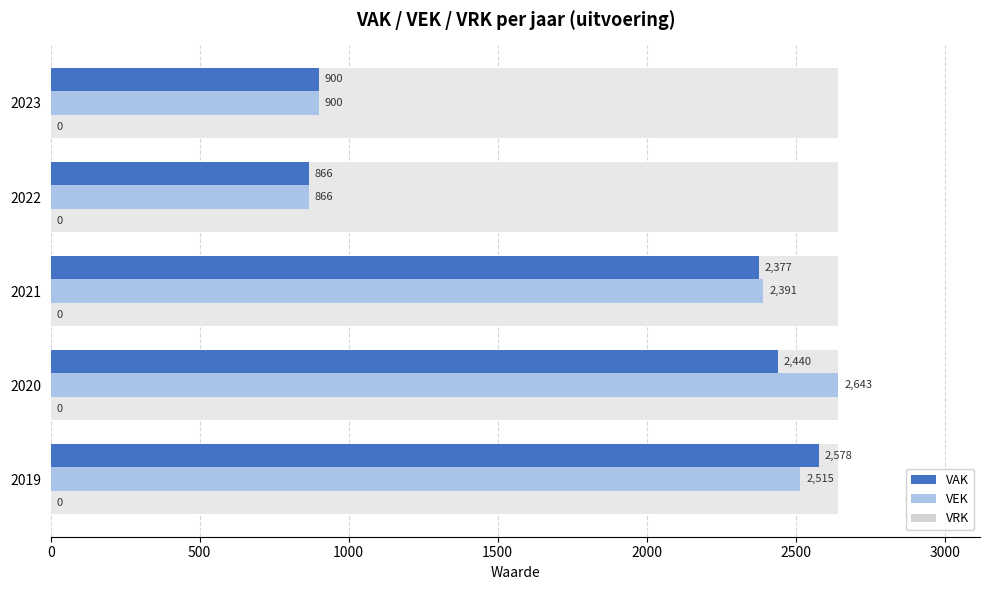

List the series in order of their peak value, highest first.

VEK, VAK, VRK